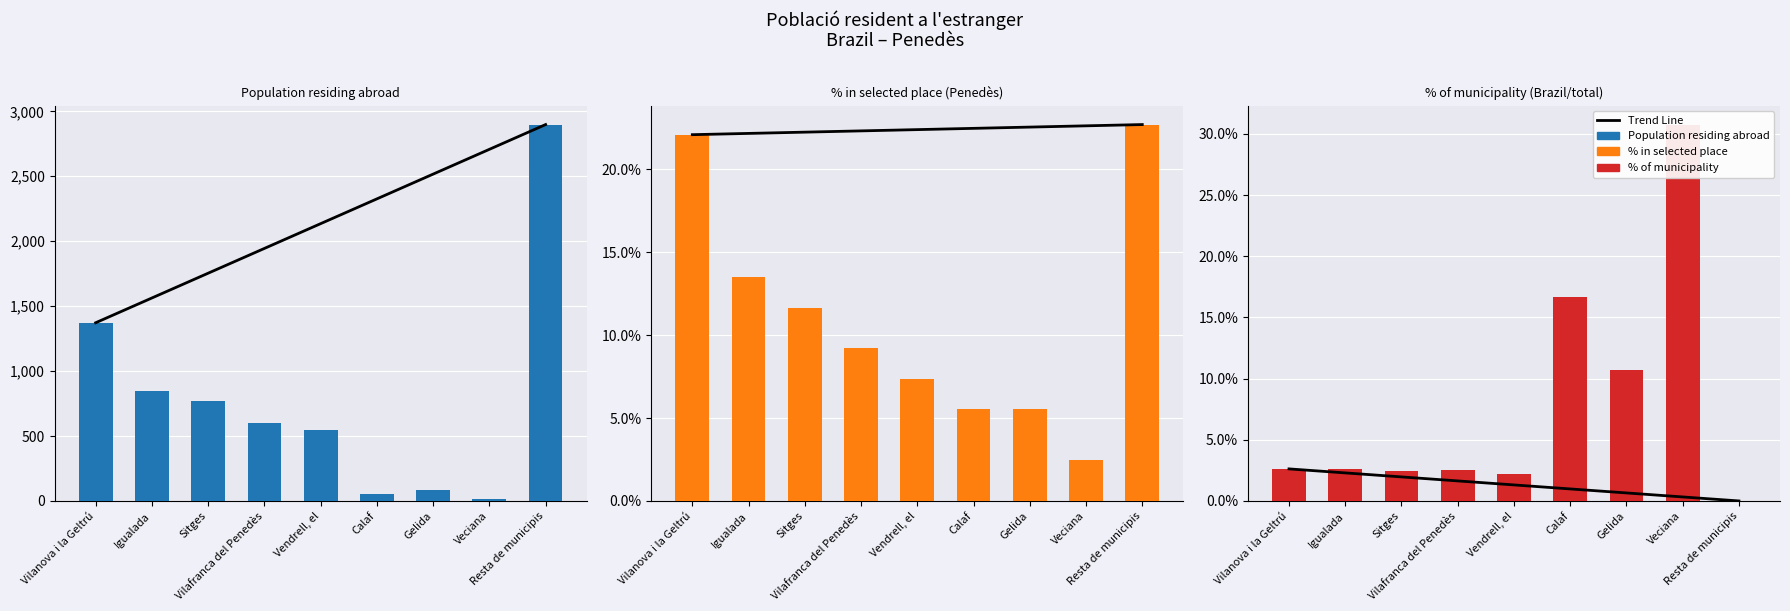

Count the number of categories in the chart.

9